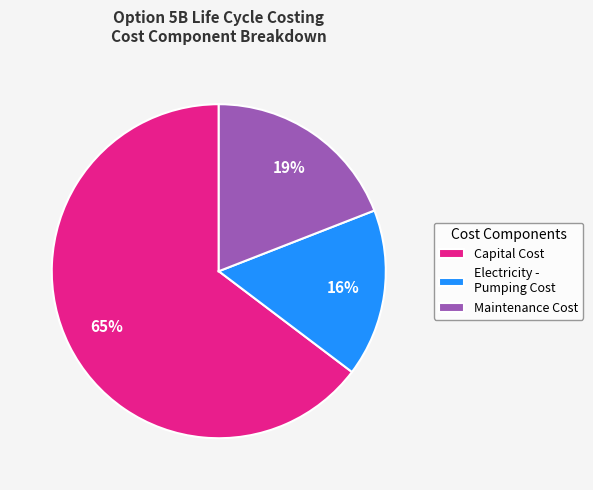

What percentage is the Electricity - Pumping Cost slice, to the nearest percent?

16%